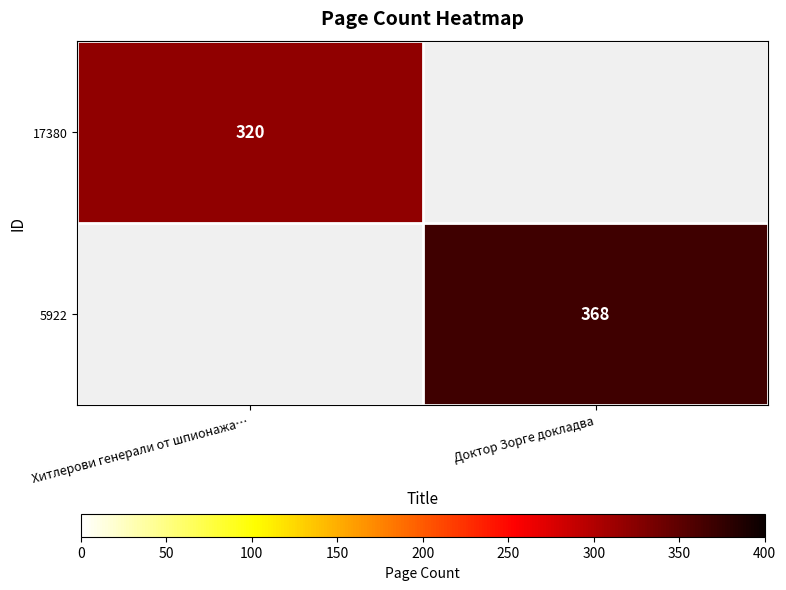

Is it true that 17380 equals 517.2 at Хитлерови генерали от шпионажа…?

False